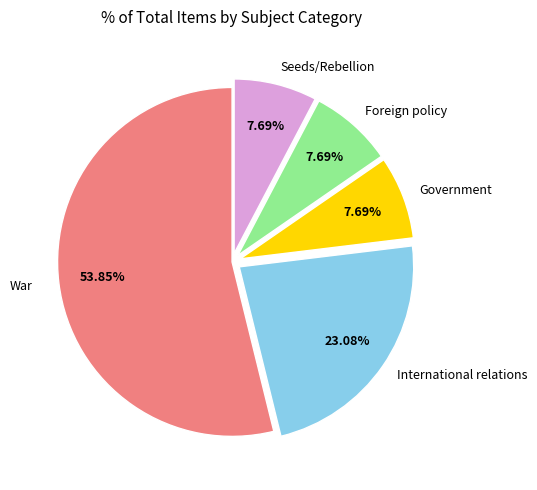

To the nearest percent, what percentage of the pie is Government?

8%